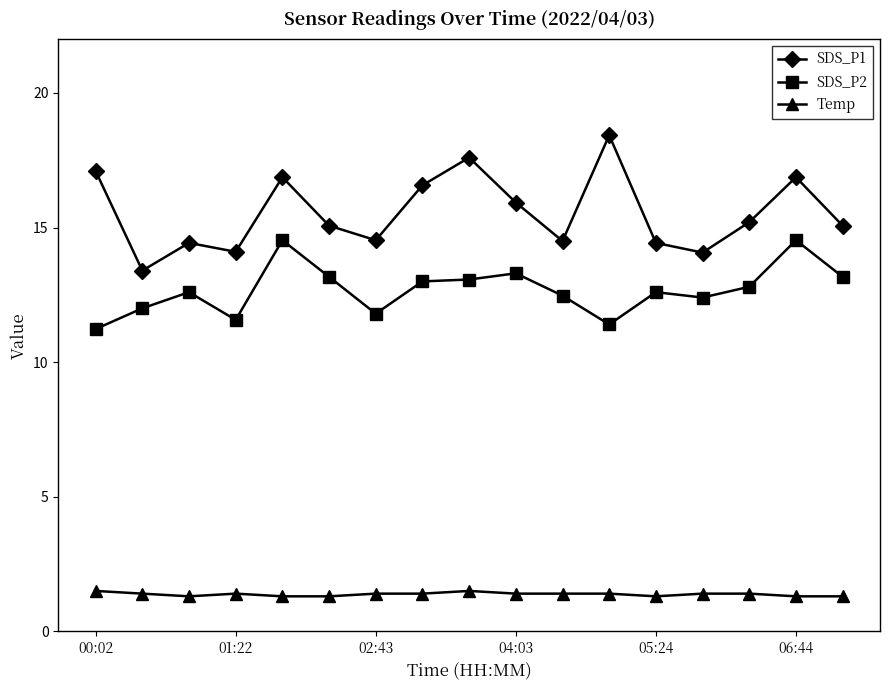

What is the smallest value displayed?

1.3